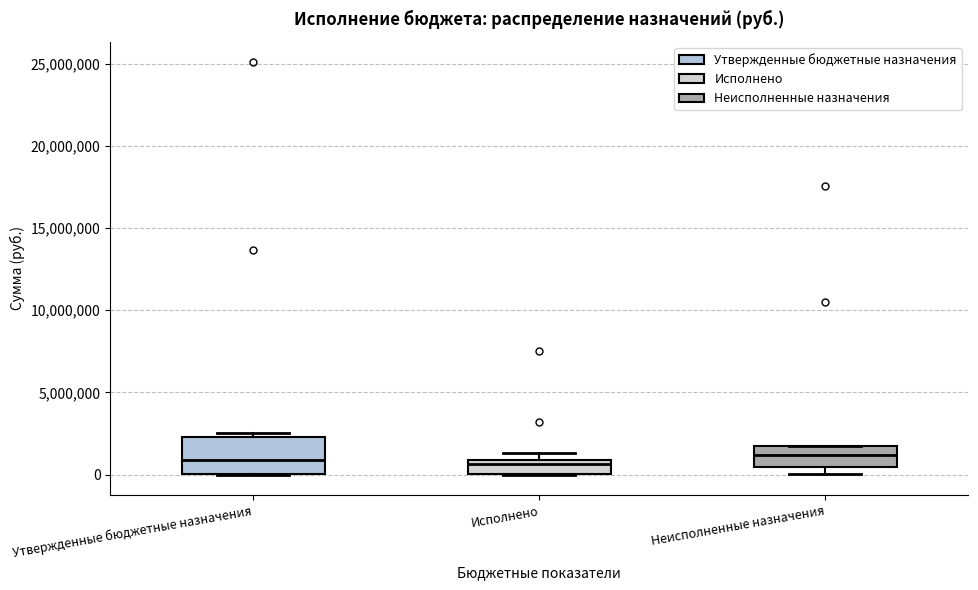

Comparing the boxes themselves (not the whiskers), which one is the tallest?

Утвержденные бюджетные назначения